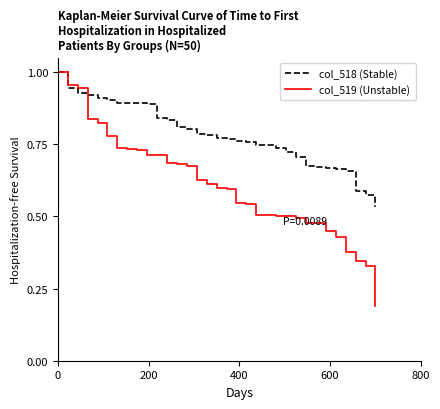

Which series has the widest spread of values?

col_519 (Unstable)